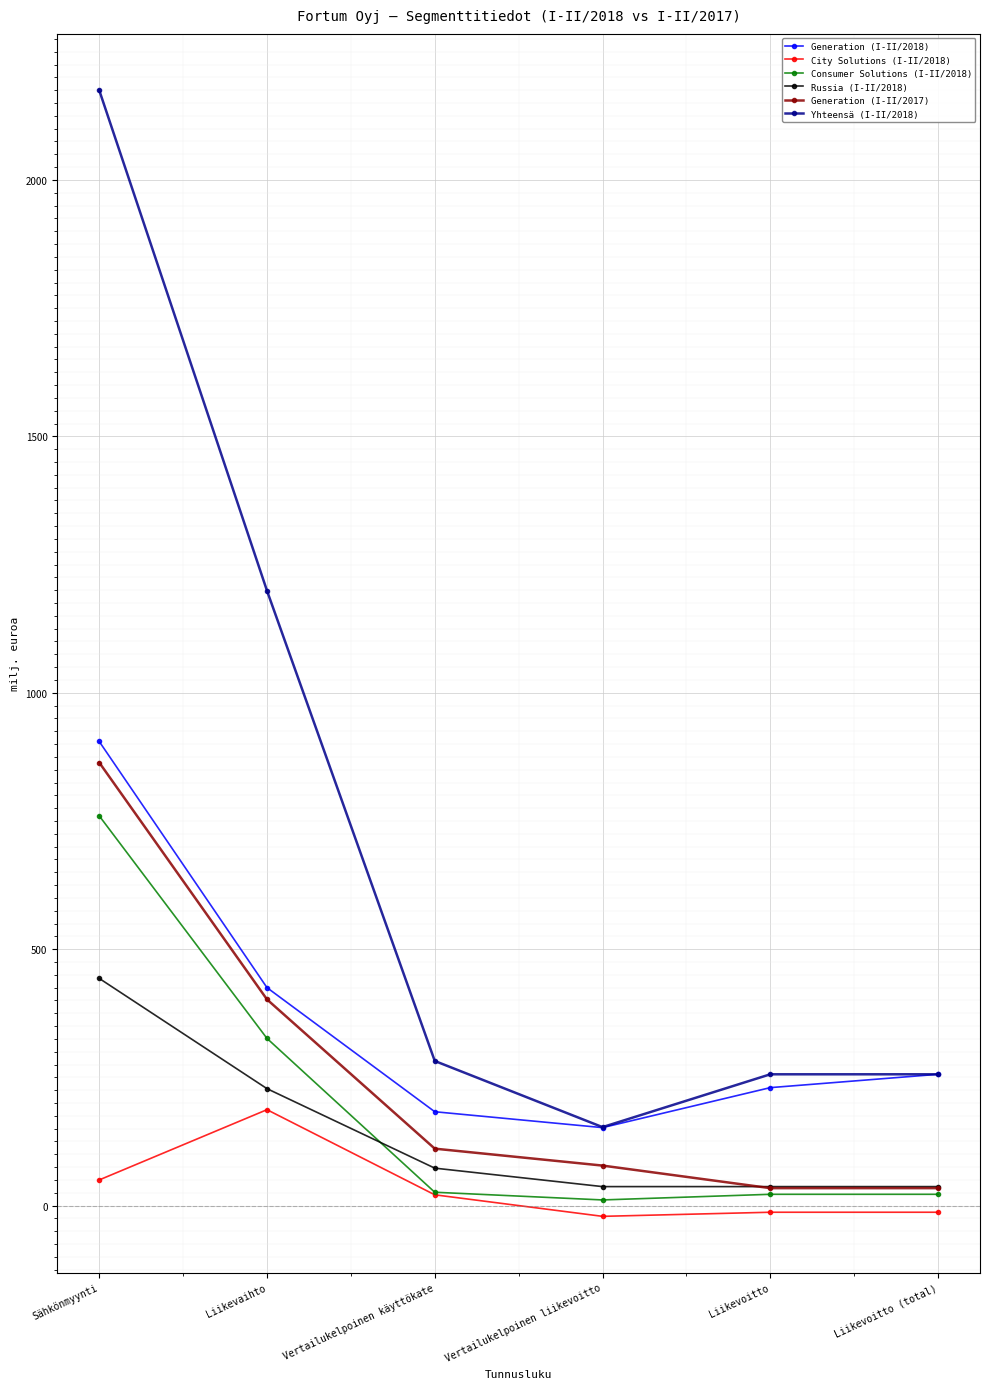

True or false: Yhteensä (I-II/2018) and Consumer Solutions (I-II/2018) cross at least once.

False